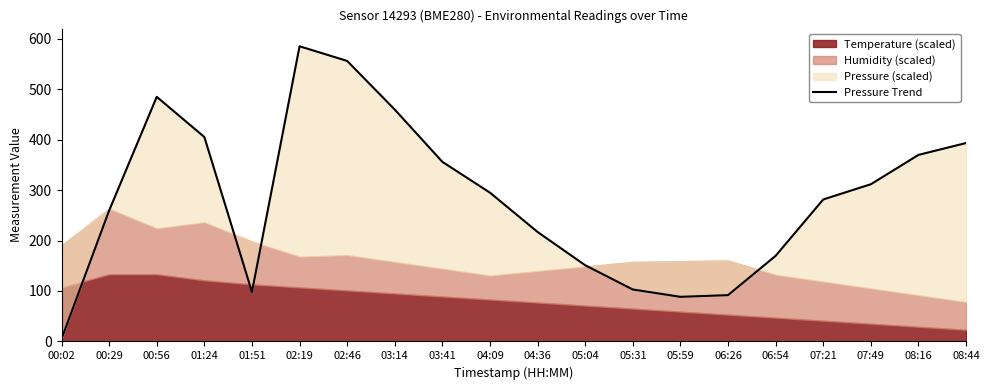

At which category does the chart reach its peak across all series?

02:19